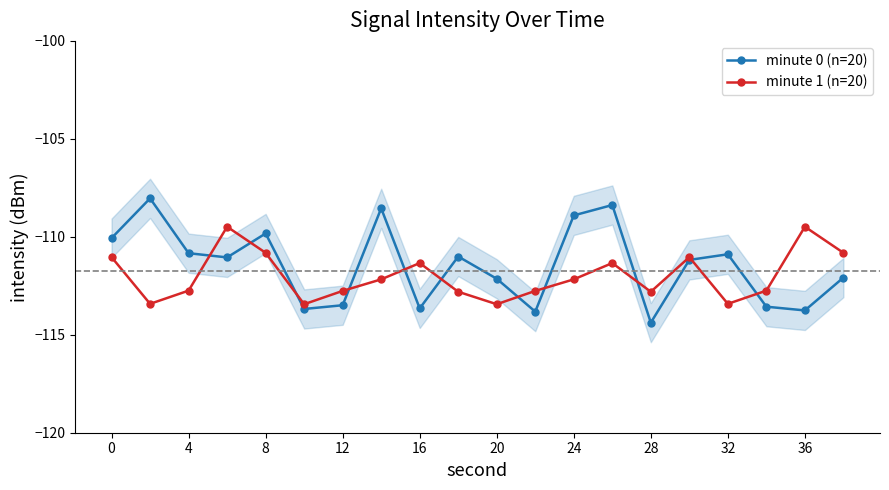

The minute 0 (n=20) series shows -170.1 at 12. True or false?

False